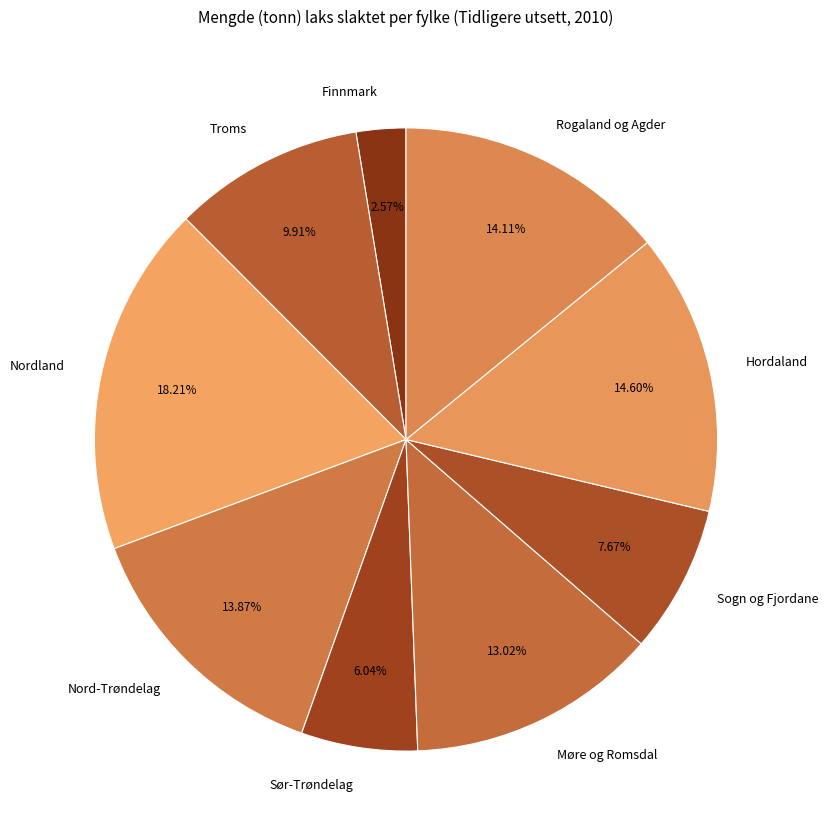

Approximately how many times larger is the value at Rogaland og Agder compared to Sogn og Fjordane?

1.8